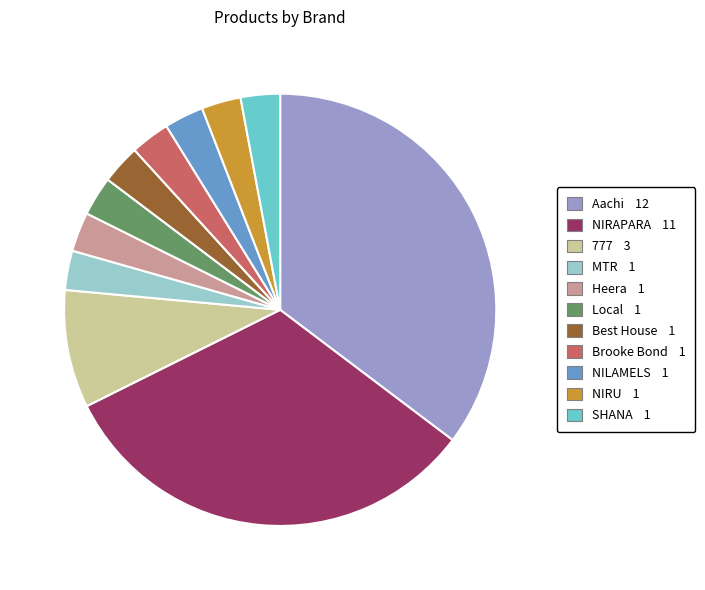

Is there any slice that represents more than half of the pie?

No